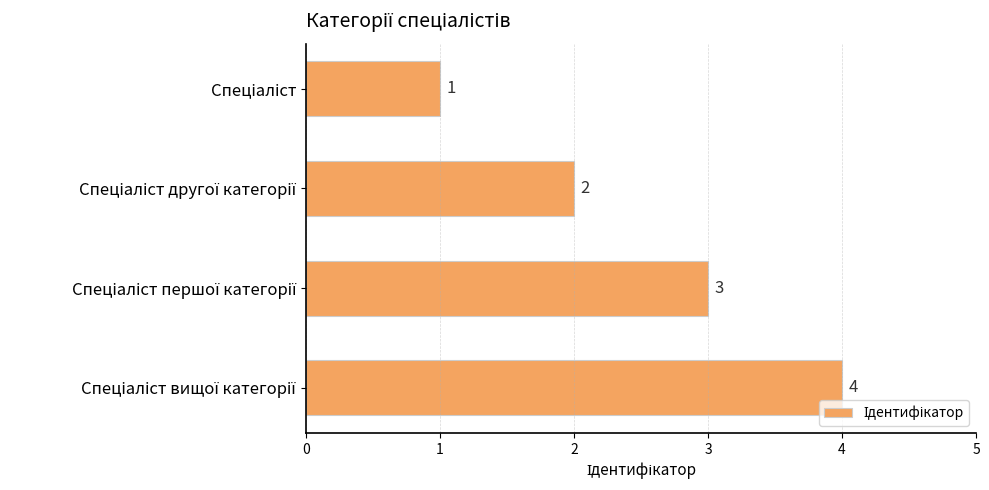

What is the value of the 3rd bar from the top?

3